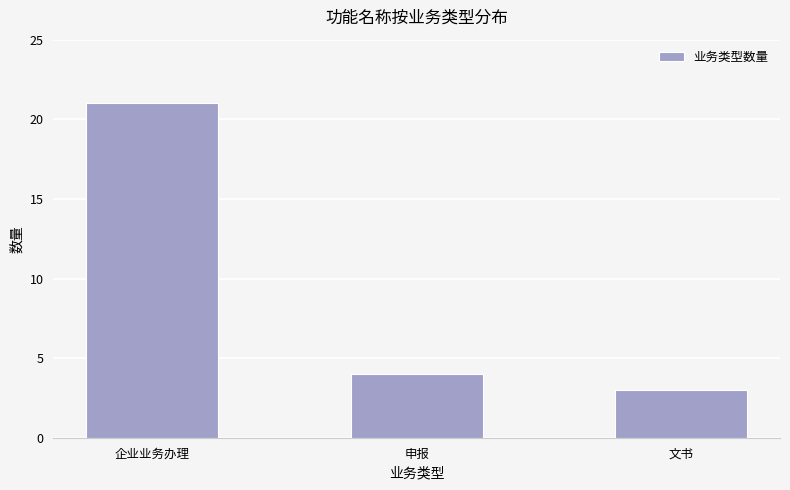

List the labels in order of value, smallest first.

文书, 申报, 企业业务办理